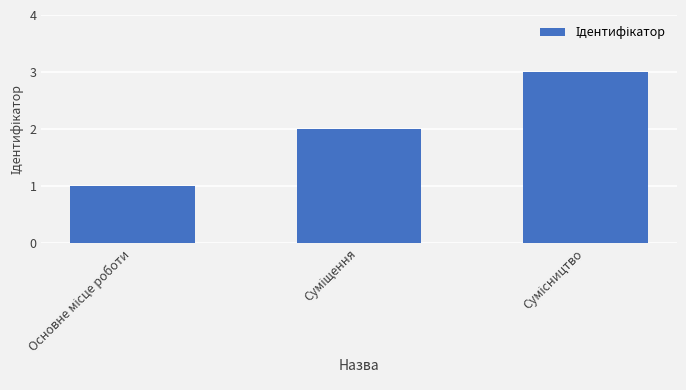

What is the maximum value shown in the chart?

3